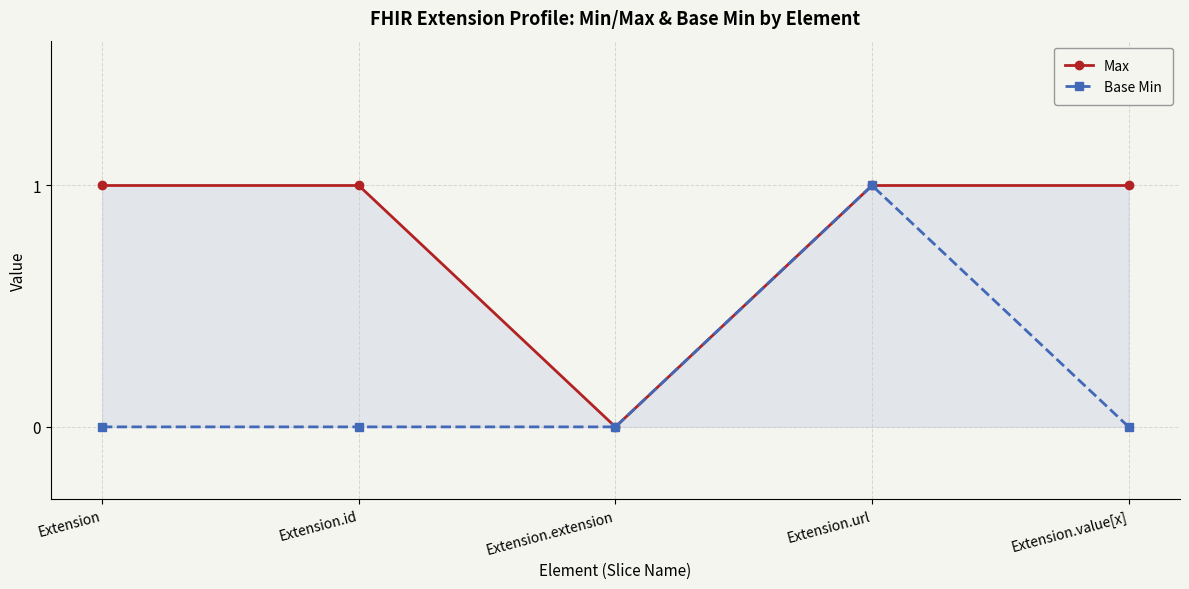

Does the chart display data point markers on the line(s)?

Yes